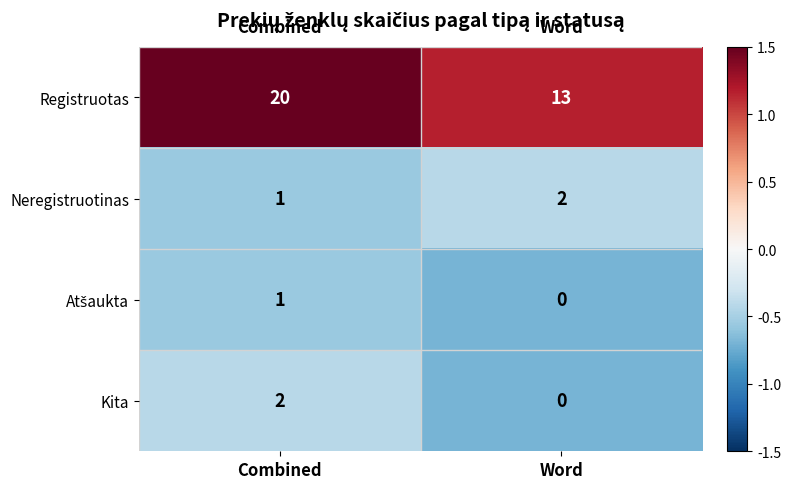

Count the number of categories in the chart.

2